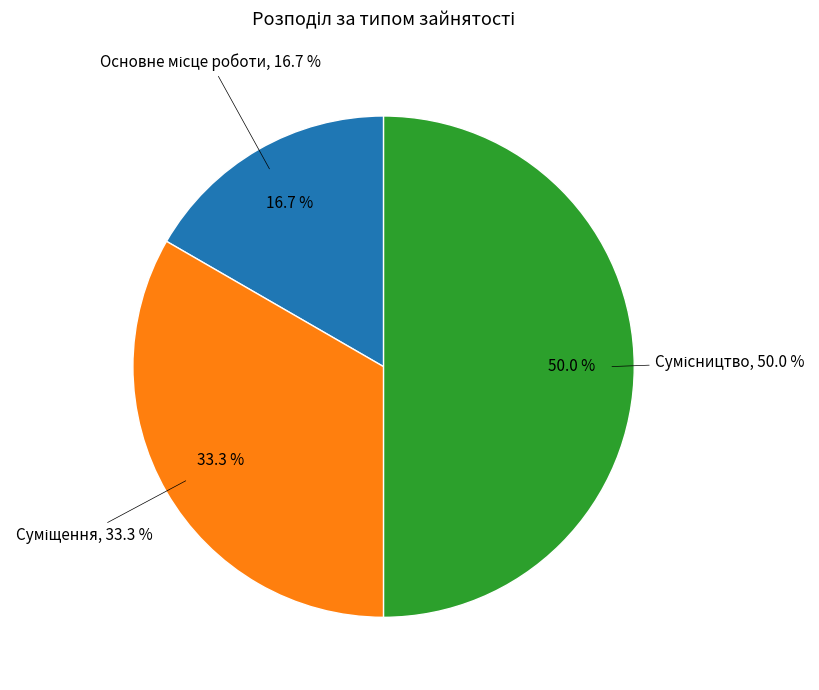

Between Сумісництво and Основне місце роботи, which is larger?

Сумісництво